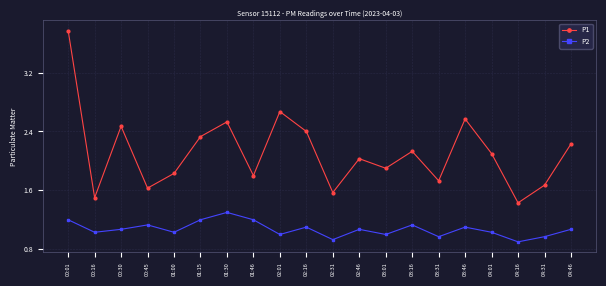

In P1, how many points are lower than both neighbors (excluding endpoints)?

7